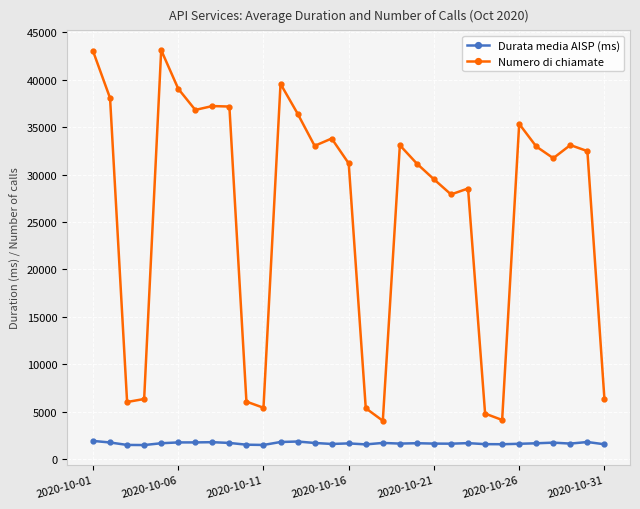

True or false: Durata media AISP (ms) has more than 0 interior local peaks.

True